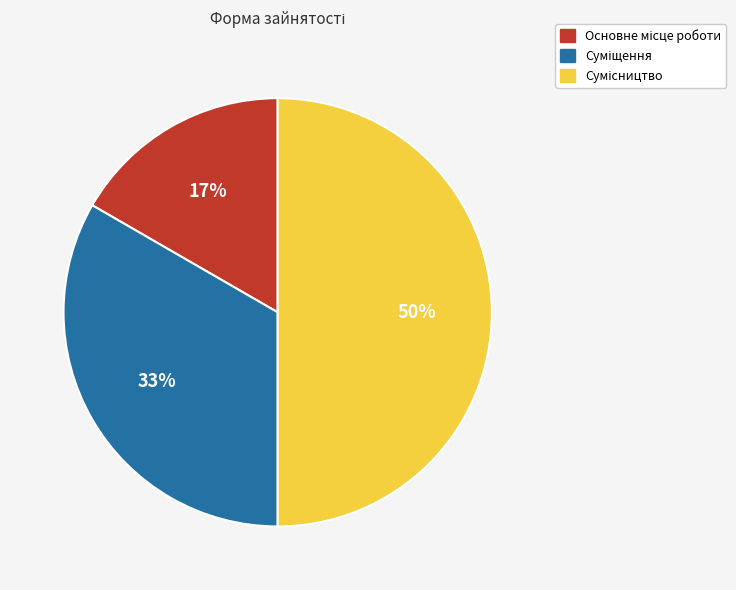

To the nearest percent, what is the average slice percentage?

33%